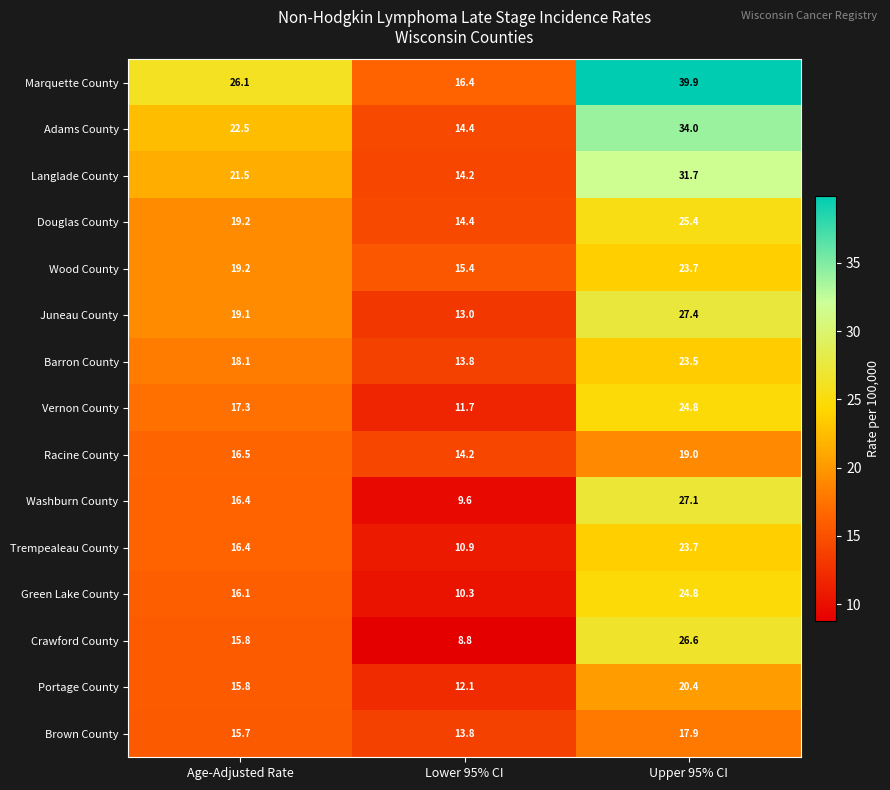

The Vernon County series shows 21.1 at Lower 95% CI. True or false?

False